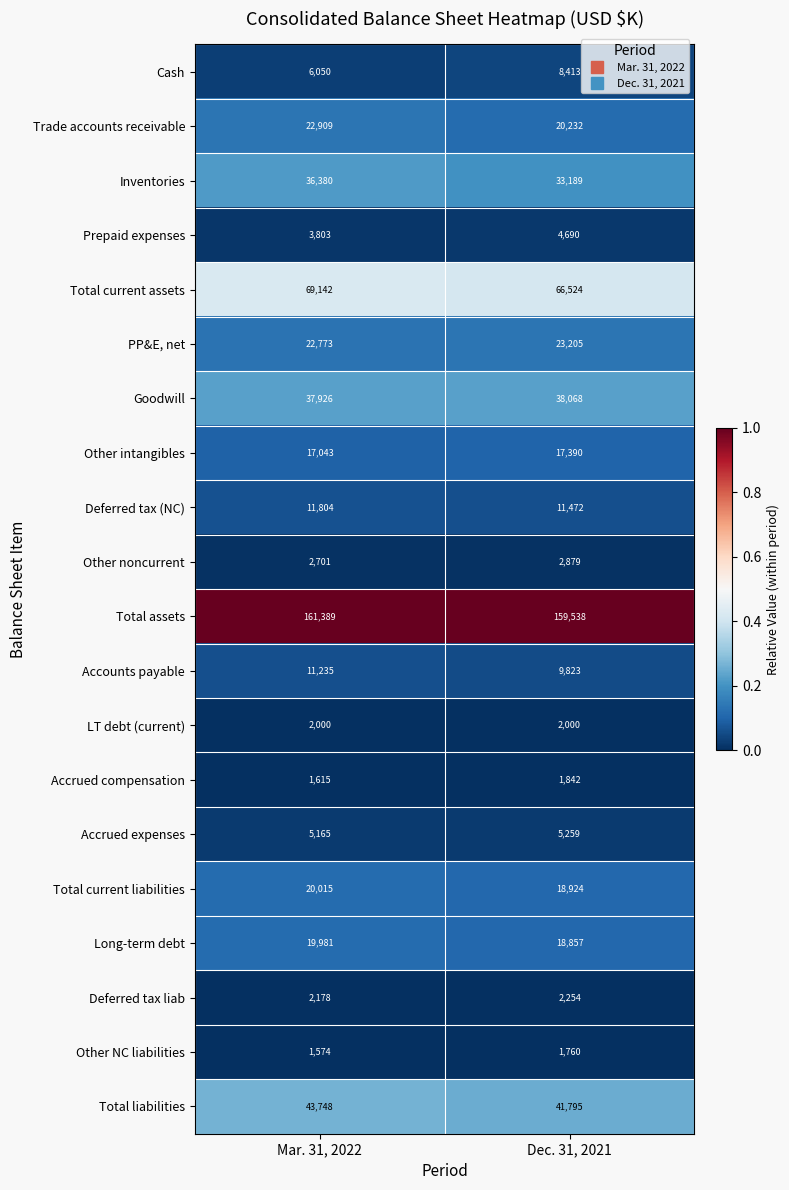

List the labels in order of Other intangibles value, smallest first.

Mar. 31, 2022, Dec. 31, 2021